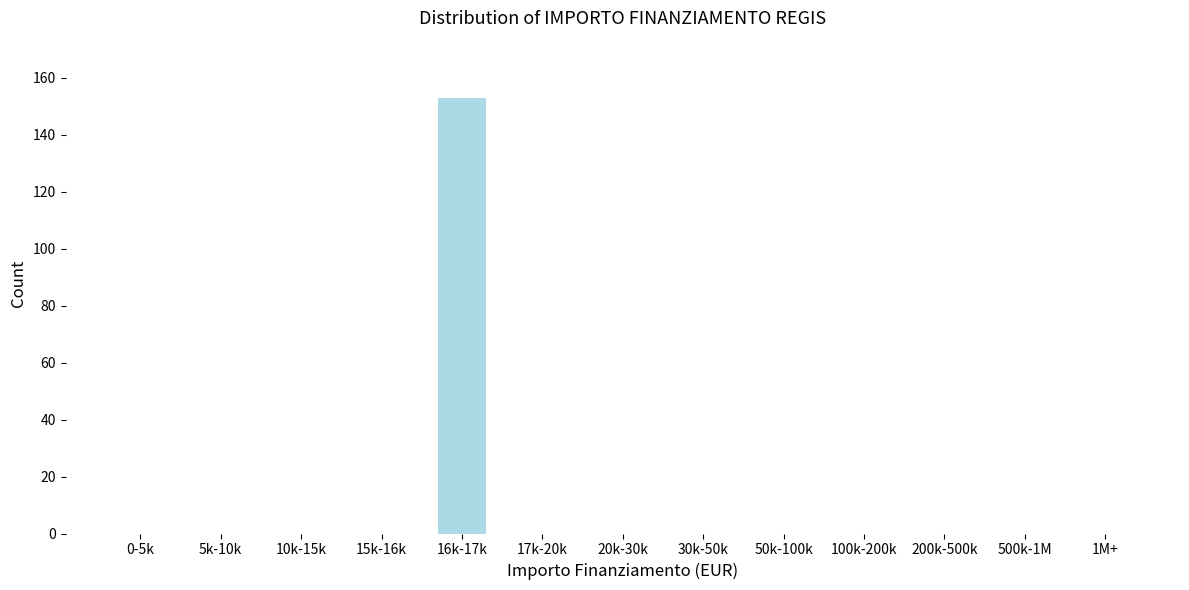

Reading left to right, what are all the values shown in this chart?

0-5k=0	5k-10k=0	10k-15k=0	15k-16k=0	16k-17k=153	17k-20k=0	20k-30k=0	30k-50k=0	50k-100k=0	100k-200k=0	200k-500k=0	500k-1M=0	1M+=0